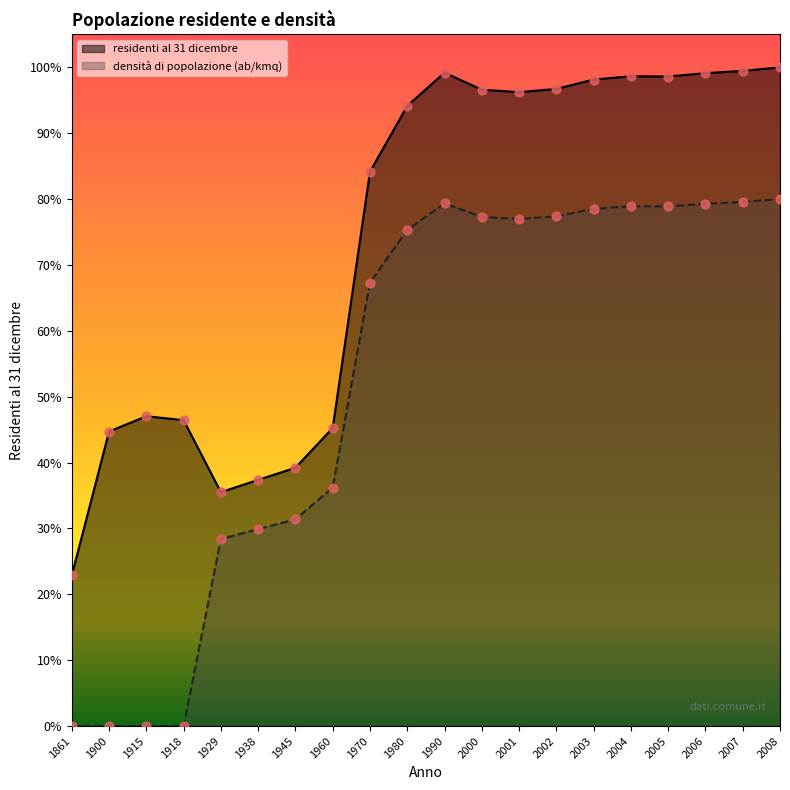

Is the value of densità di popolazione (ab/kmq) at 1960 greater than the value of residenti al 31 dicembre at 2000?

No